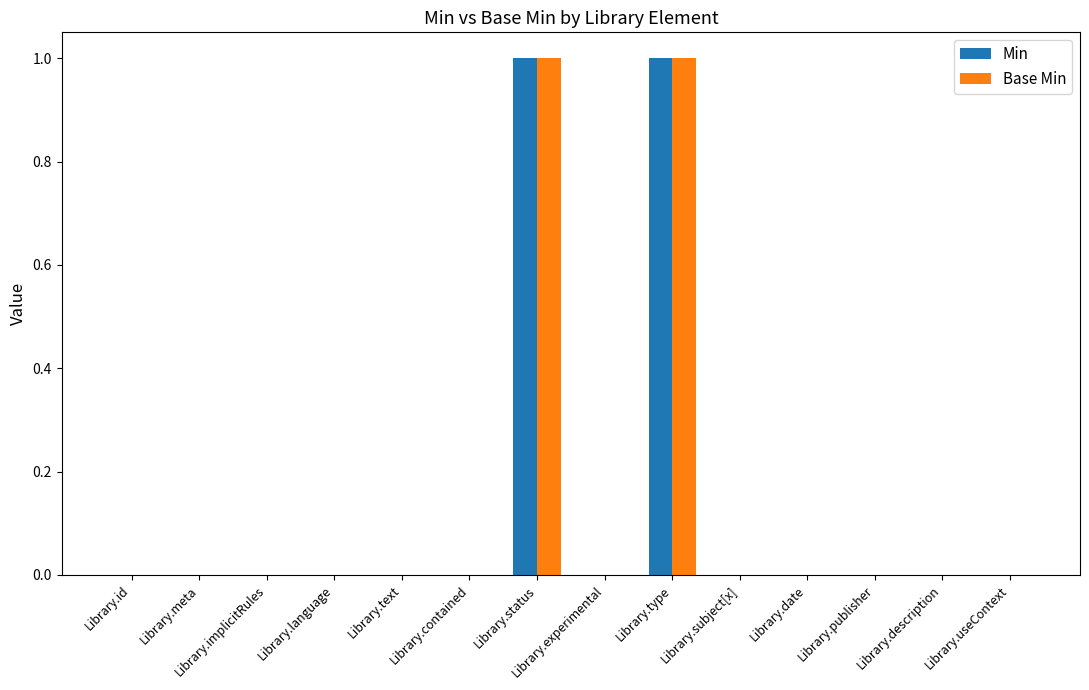

The value of Min at Library.publisher is 0. True or false?

True